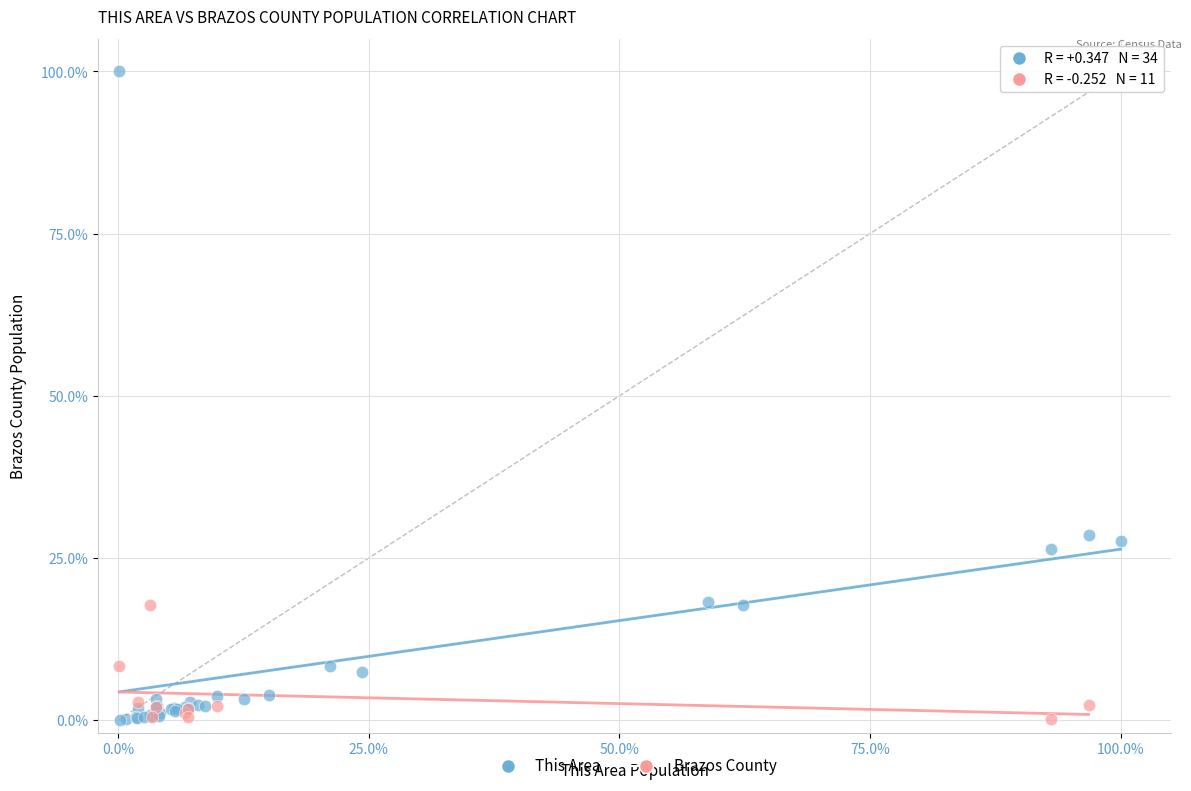

Which series has the widest spread of Y values?

This Area